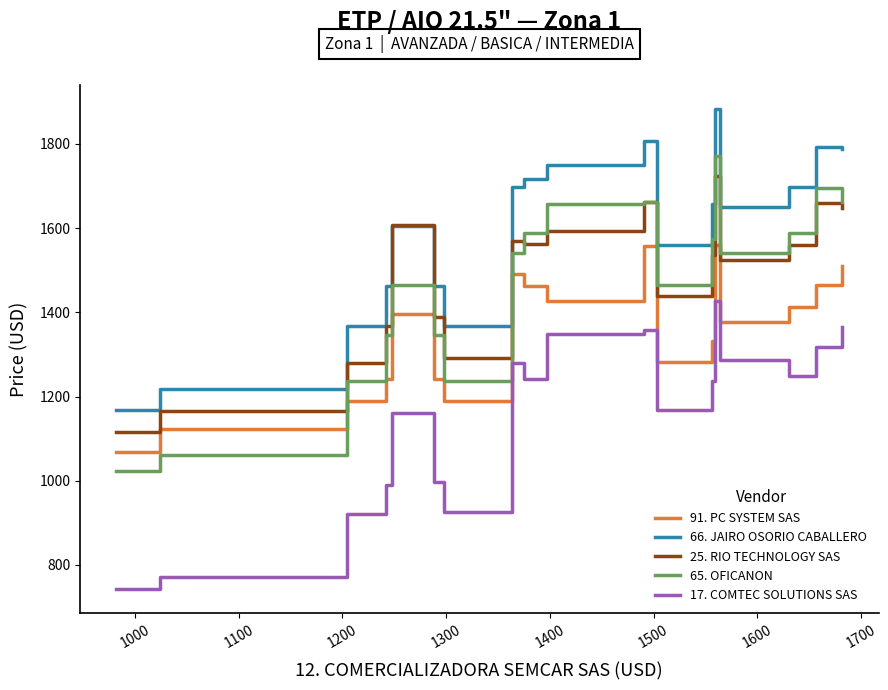

What is the highest value of the 66. JAIRO OSORIO CABALLERO series?

1884